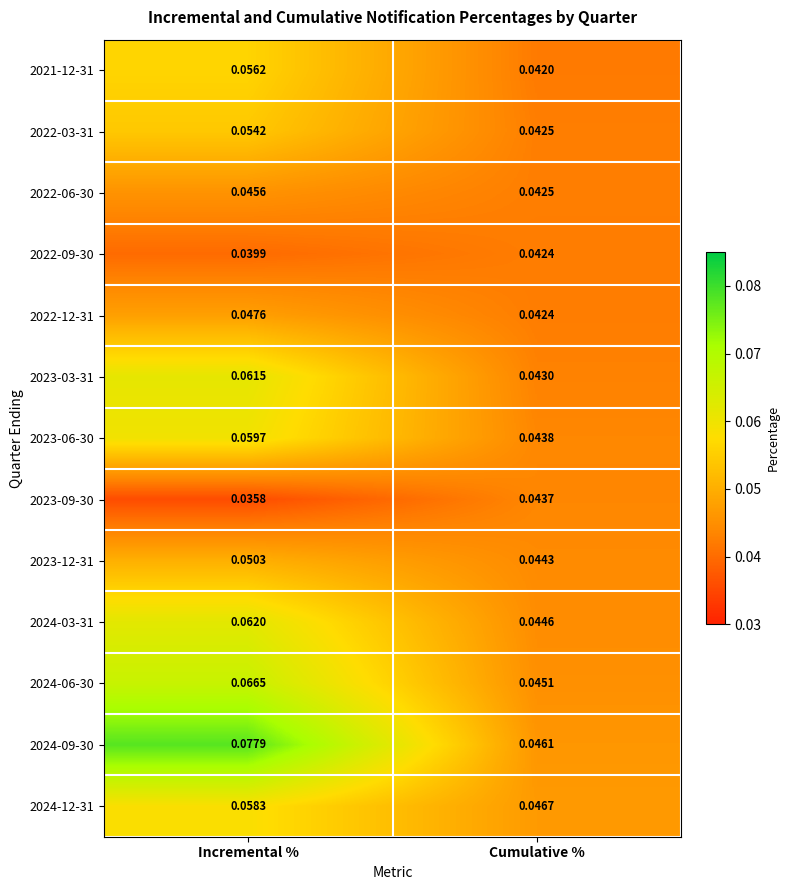

Which series has the largest range (max minus min)?

2024-09-30